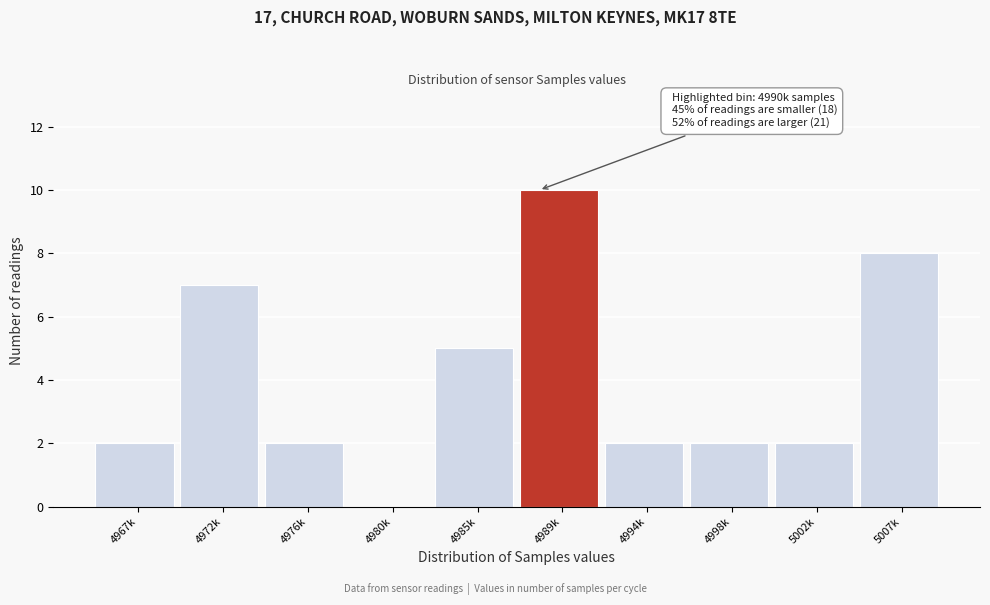

Reading right to left, transcribe all the data shown in this chart.

5007k=8	5002k=2	4998k=2	4994k=2	4989k=10	4985k=5	4980k=0	4976k=2	4972k=7	4967k=2